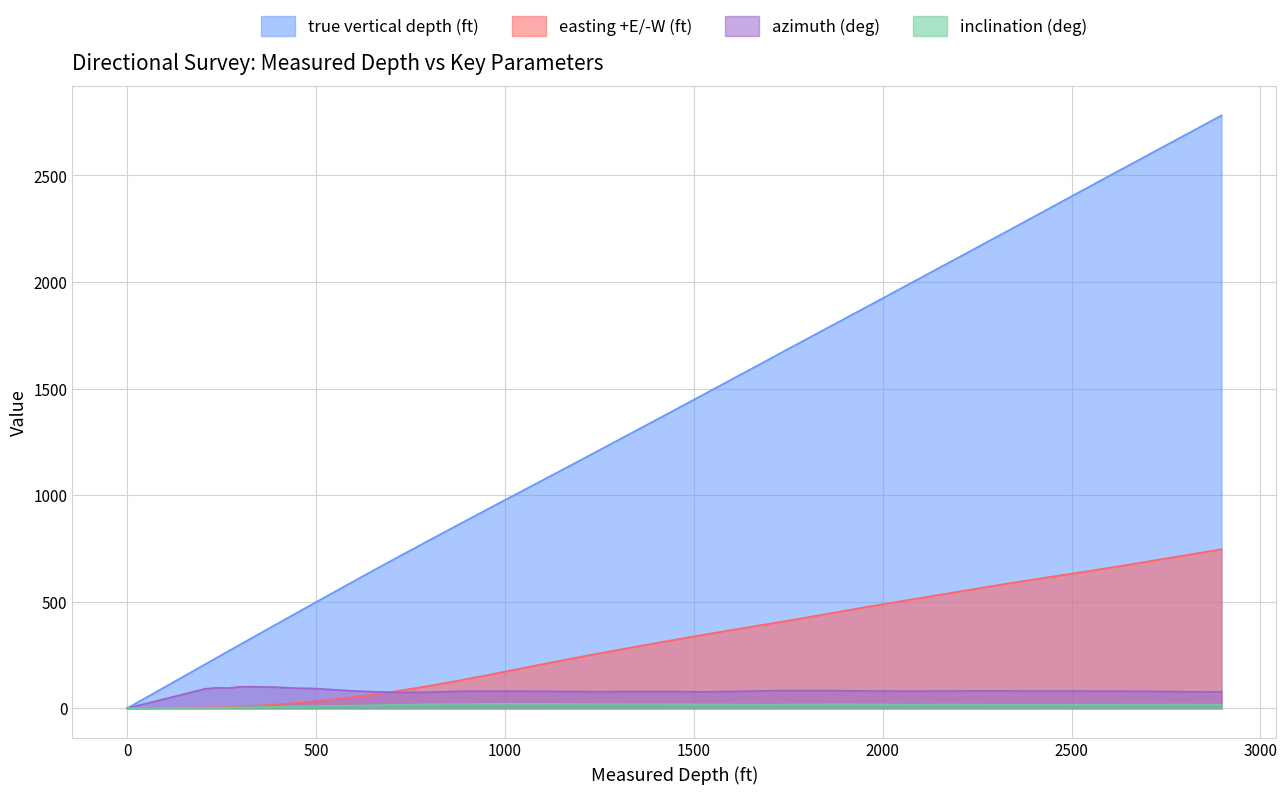

How many series are shown in this chart?

4